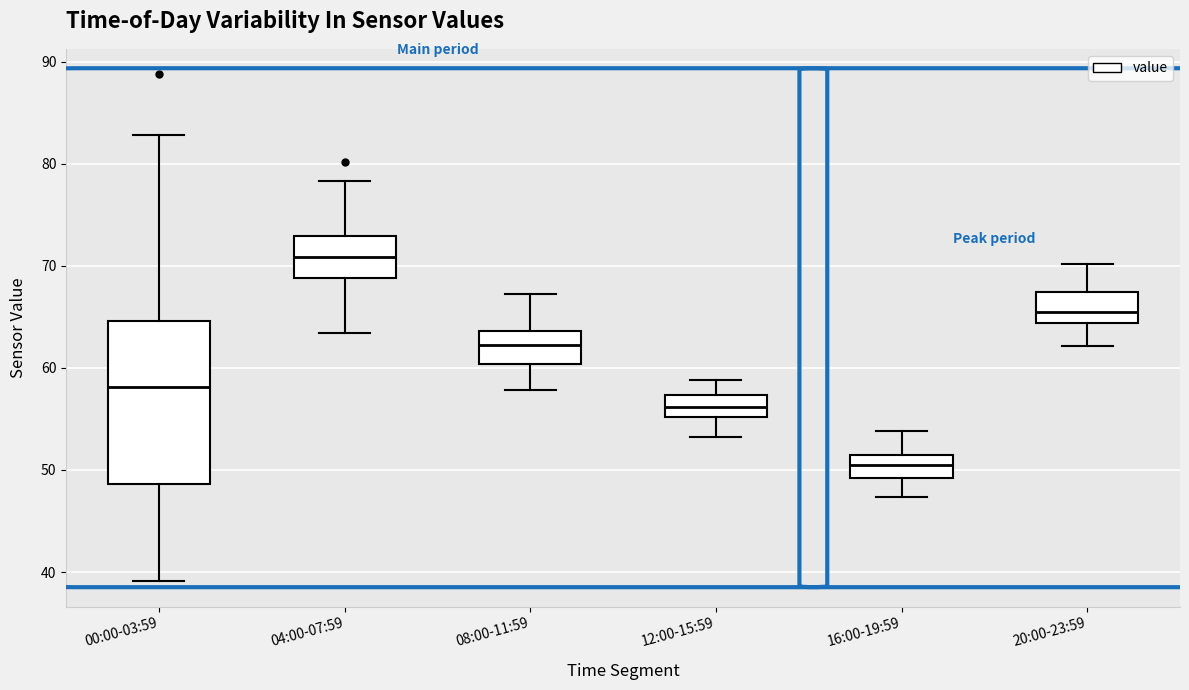

Where is the lower edge of the box for 00:00-03:59 on the y-axis? The values are not printed on the chart, so give them approximately, as read against the axis.

49